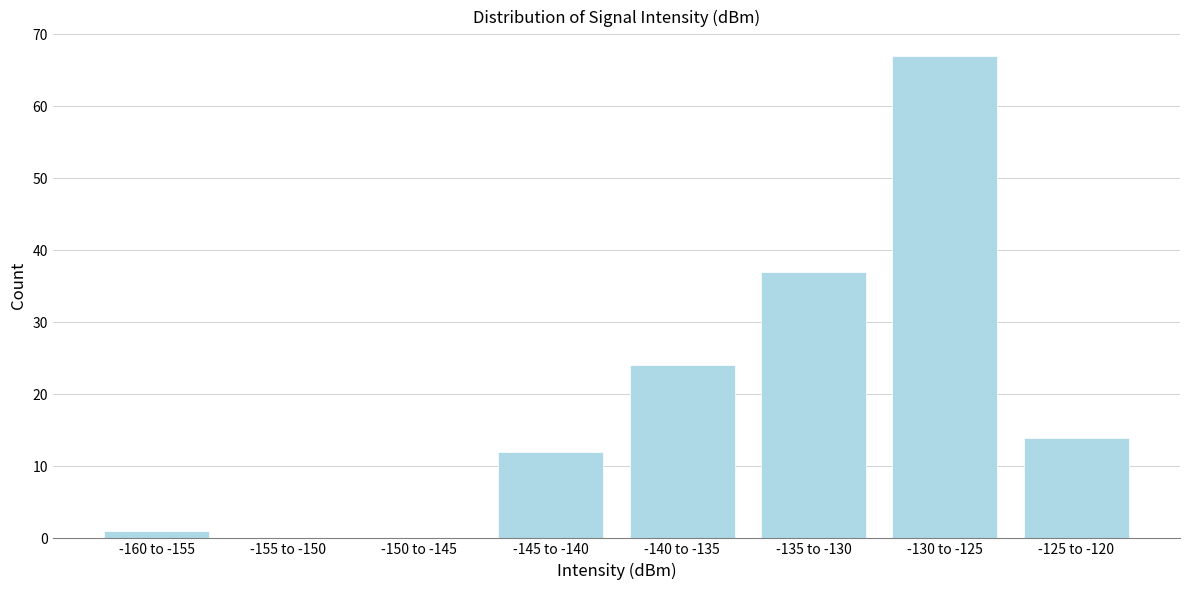

Reading right to left, extract all data points from this chart.

-125 to -120=14	-130 to -125=67	-135 to -130=37	-140 to -135=24	-145 to -140=12	-150 to -145=0	-155 to -150=0	-160 to -155=1